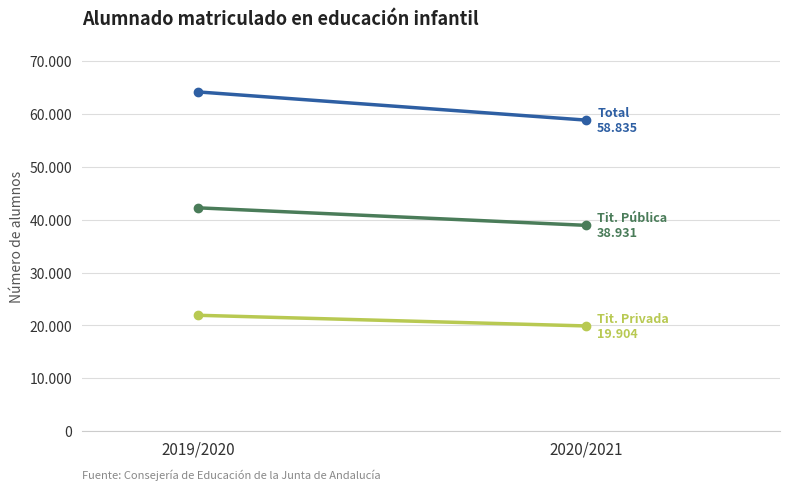

Which category has the highest value in the Tit. Pública series?

2019/2020